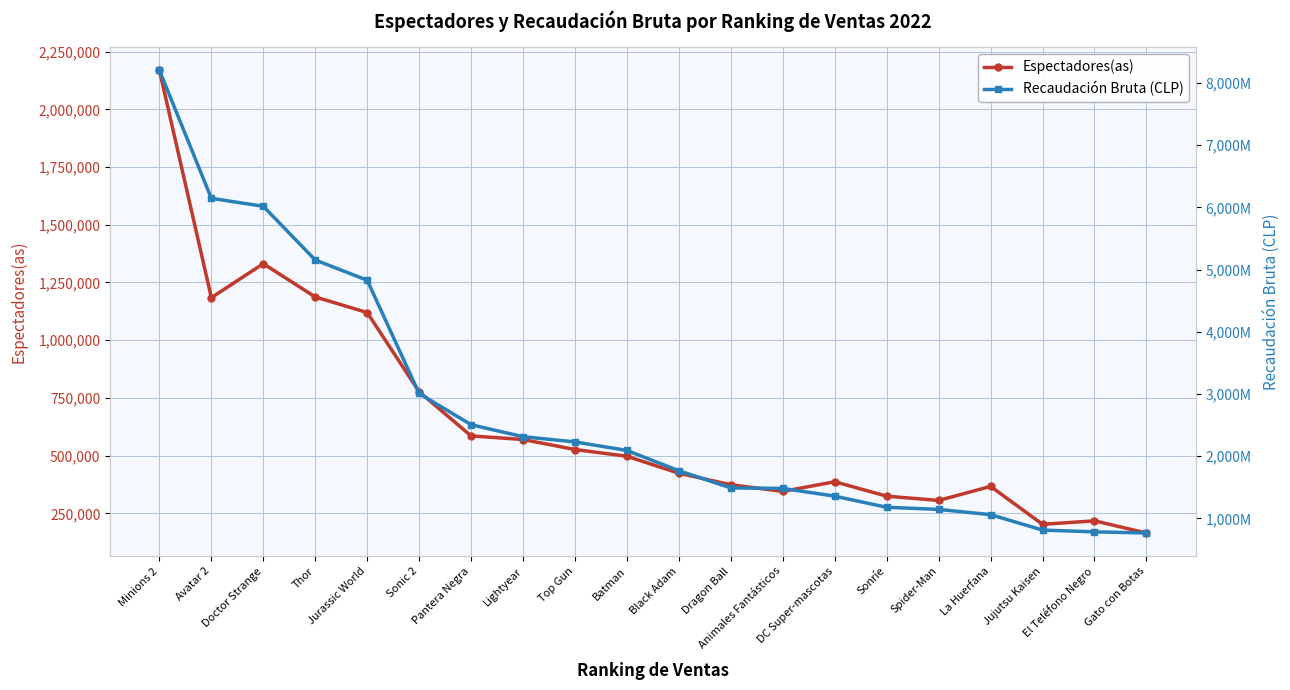

What is the label of the 14th point from the right?

Pantera Negra